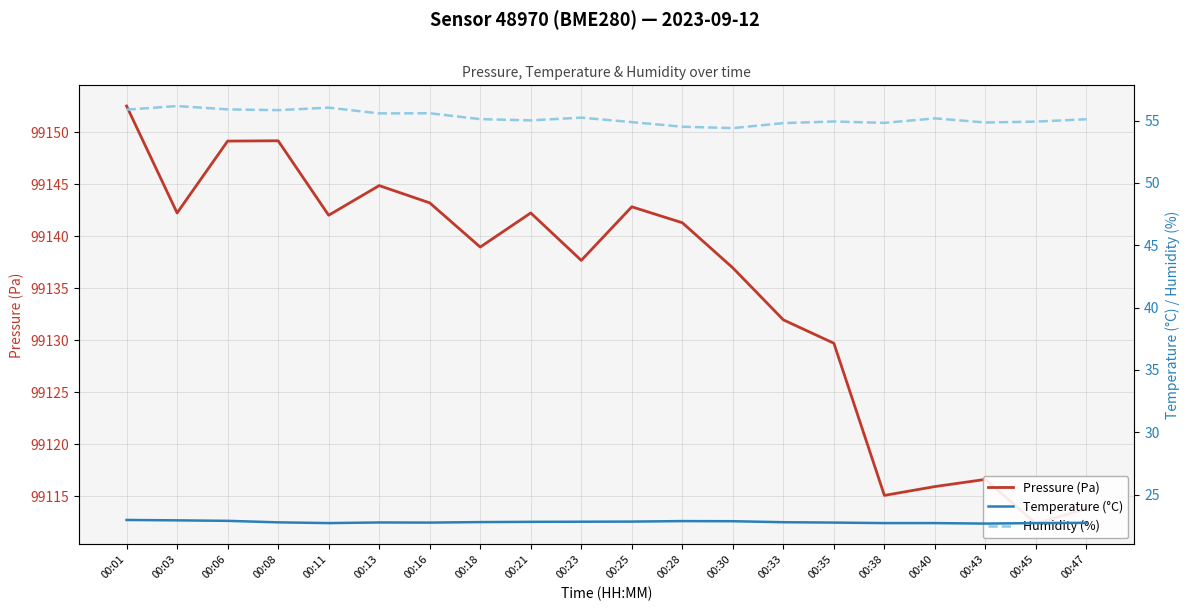

What is the difference between the maximum and minimum values in the Humidity (%) series?

1.8